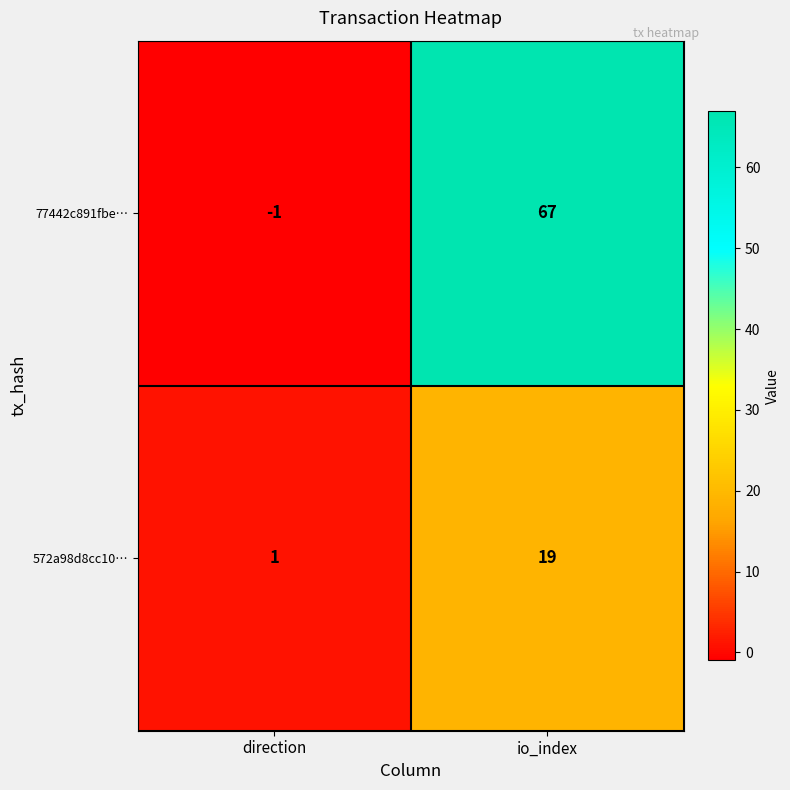

At which category is the sum across all series the highest?

io_index